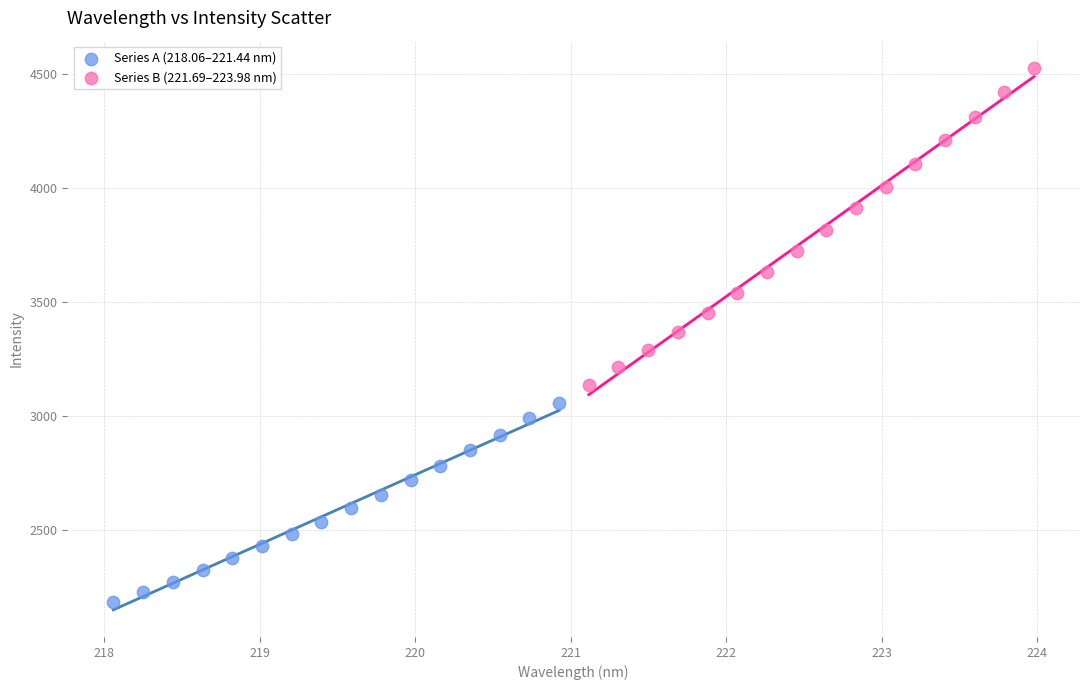

Which series reaches the minimum Y coordinate?

Series A (218.06–221.44 nm)